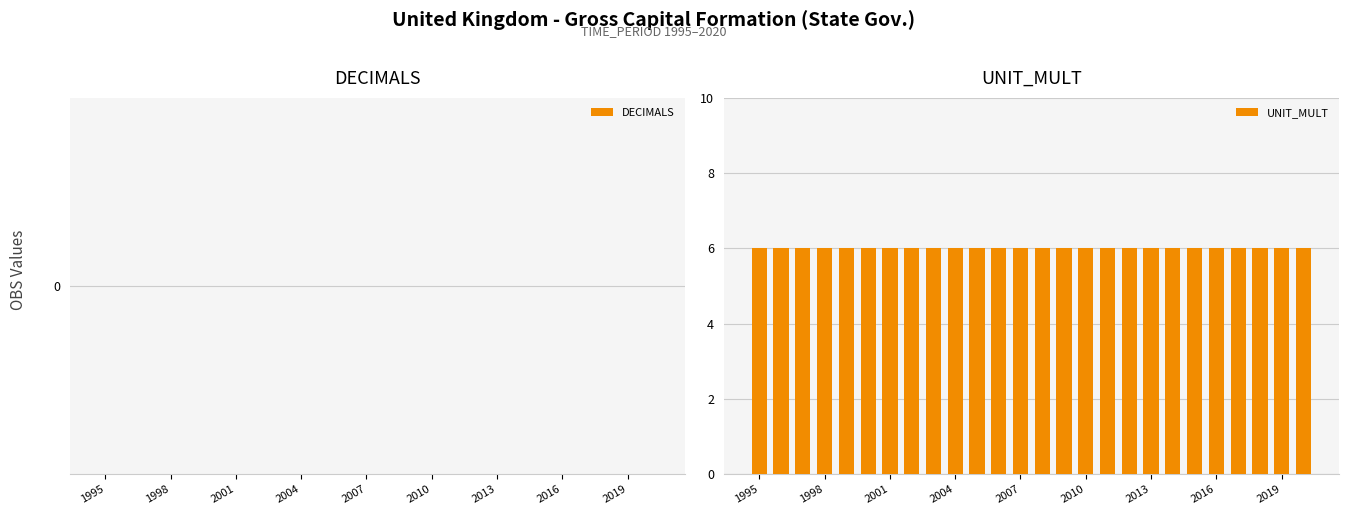

What is the highest value of the UNIT_MULT series?

6